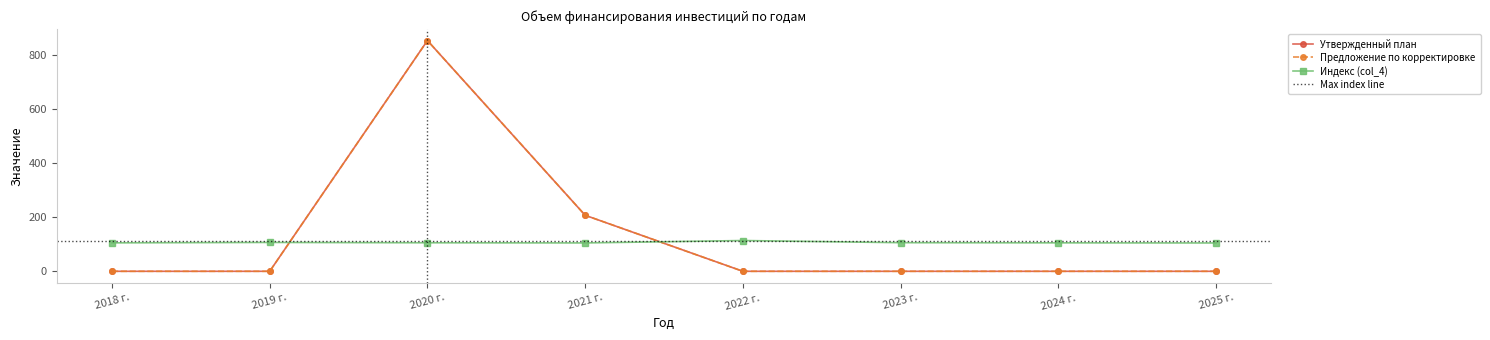

Where is Утвержденный план nearest to the value 426?

2021 г.